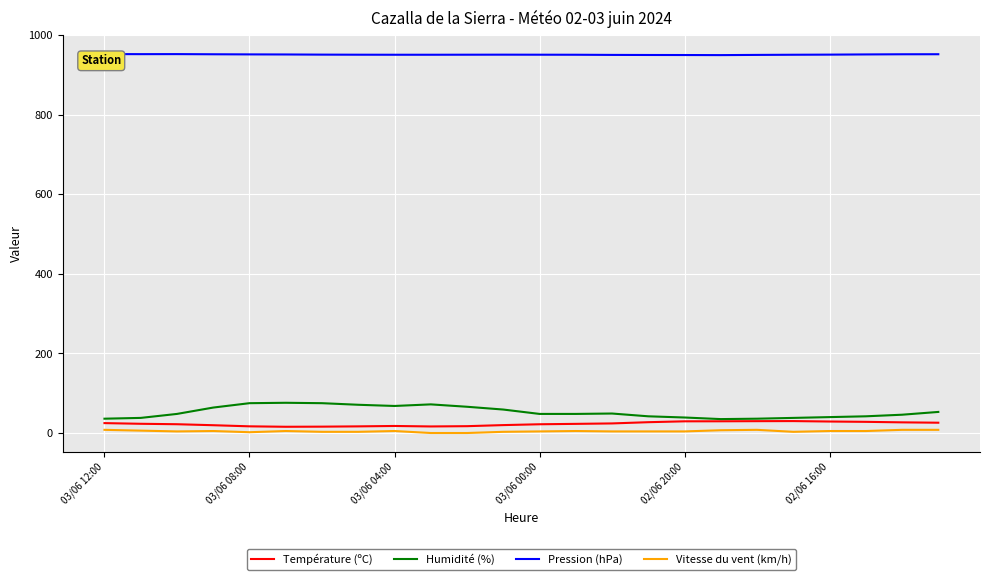

True or false: Humidité (%) and Vitesse du vent (km/h) cross at least once.

False